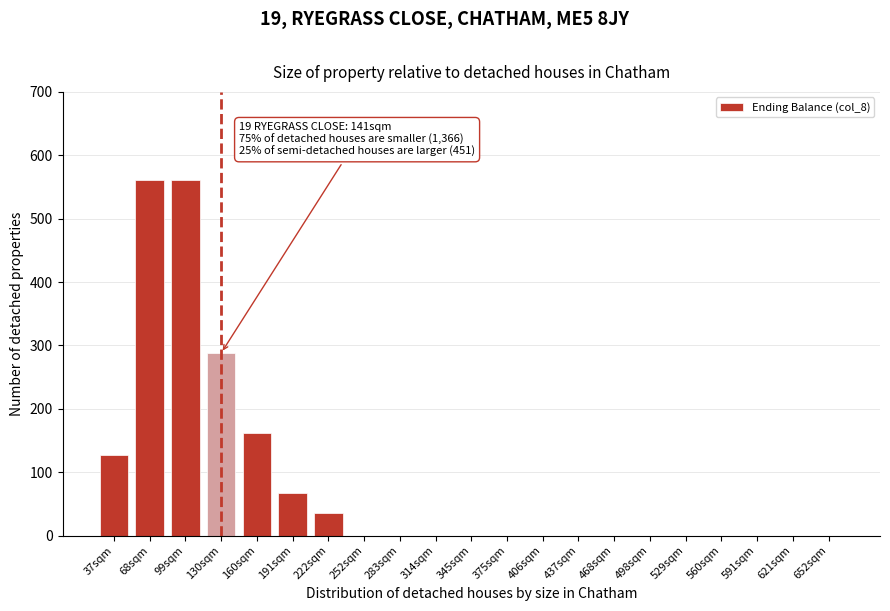

Reading left to right, list all the values displayed in this chart.

37sqm=127	68sqm=561	99sqm=561	130sqm=288	160sqm=162	191sqm=67	222sqm=35	252sqm=0	283sqm=0	314sqm=0	345sqm=0	375sqm=0	406sqm=0	437sqm=0	468sqm=0	498sqm=0	529sqm=0	560sqm=0	591sqm=0	621sqm=0	652sqm=0